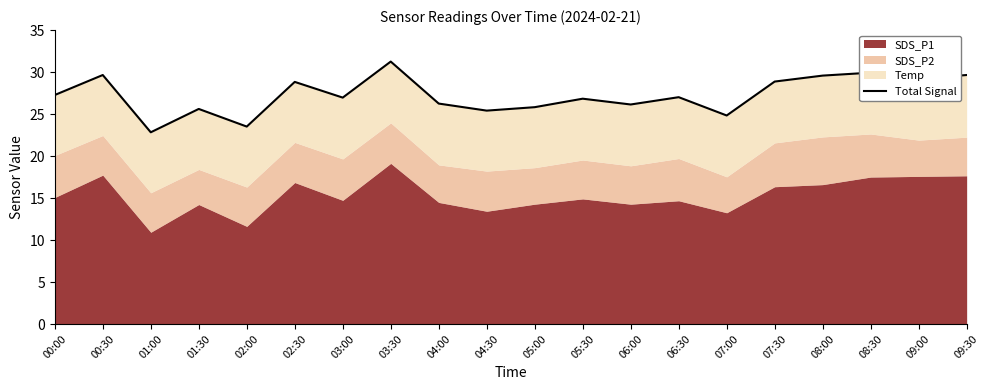

Which category has the highest value across all series?

03:30